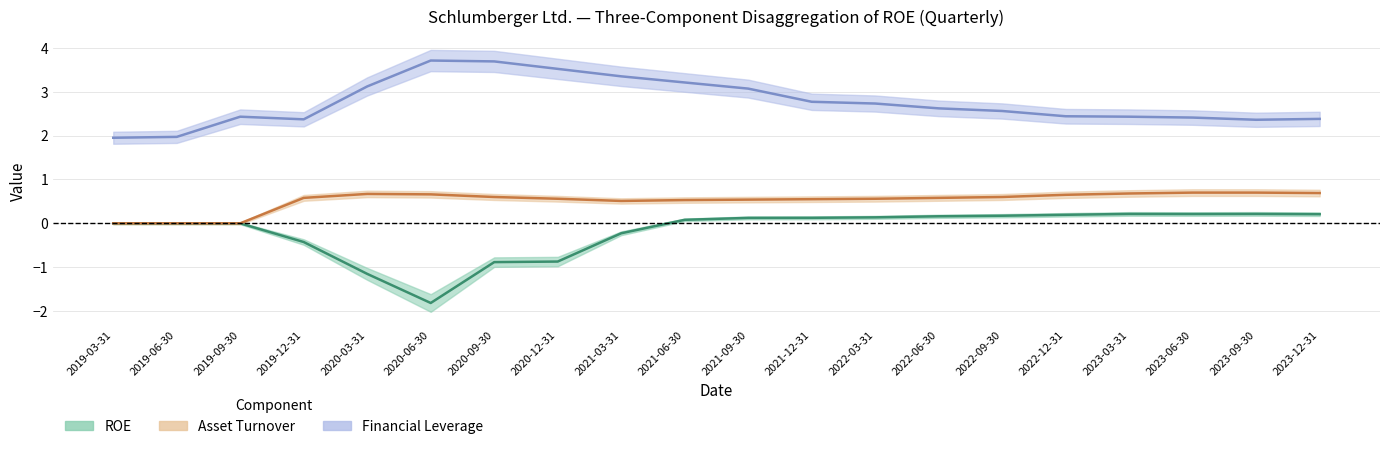

Where is Asset Turnover nearest to the value 0?

2019-03-31